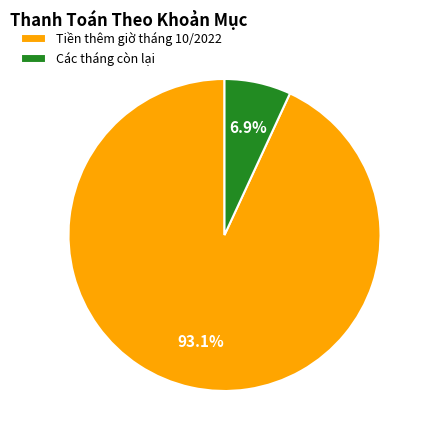

Combined, what portion of the pie is Các tháng còn lại and Tiền thêm giờ tháng 10/2022?

100.0%